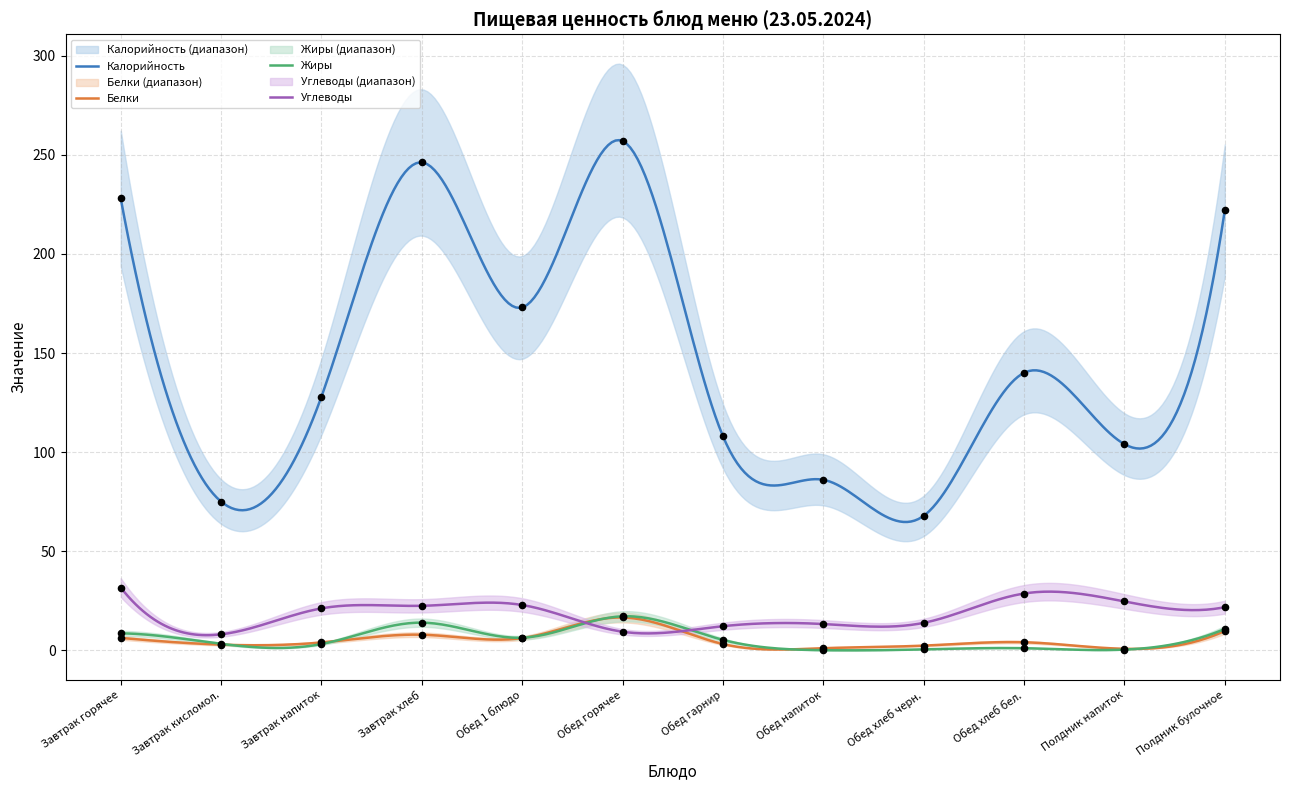

Which series contains the highest Y value?

Калорийность